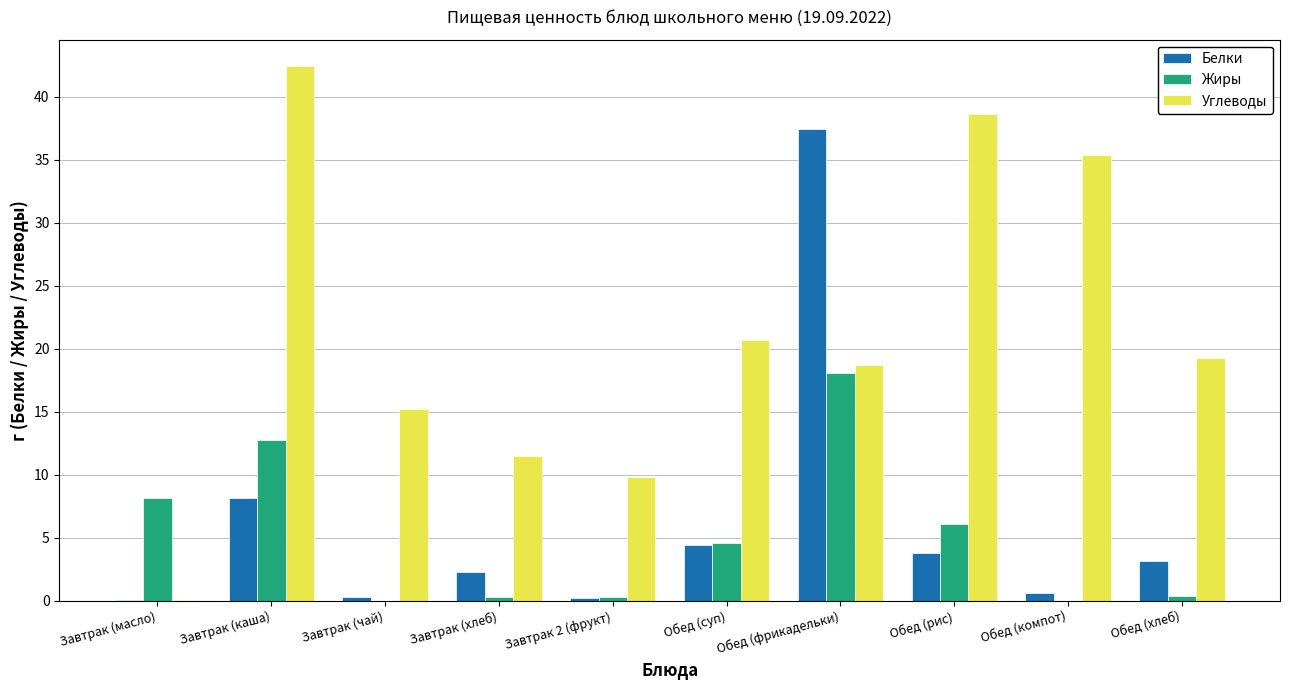

What is the sum of all Жиры values?

50.8